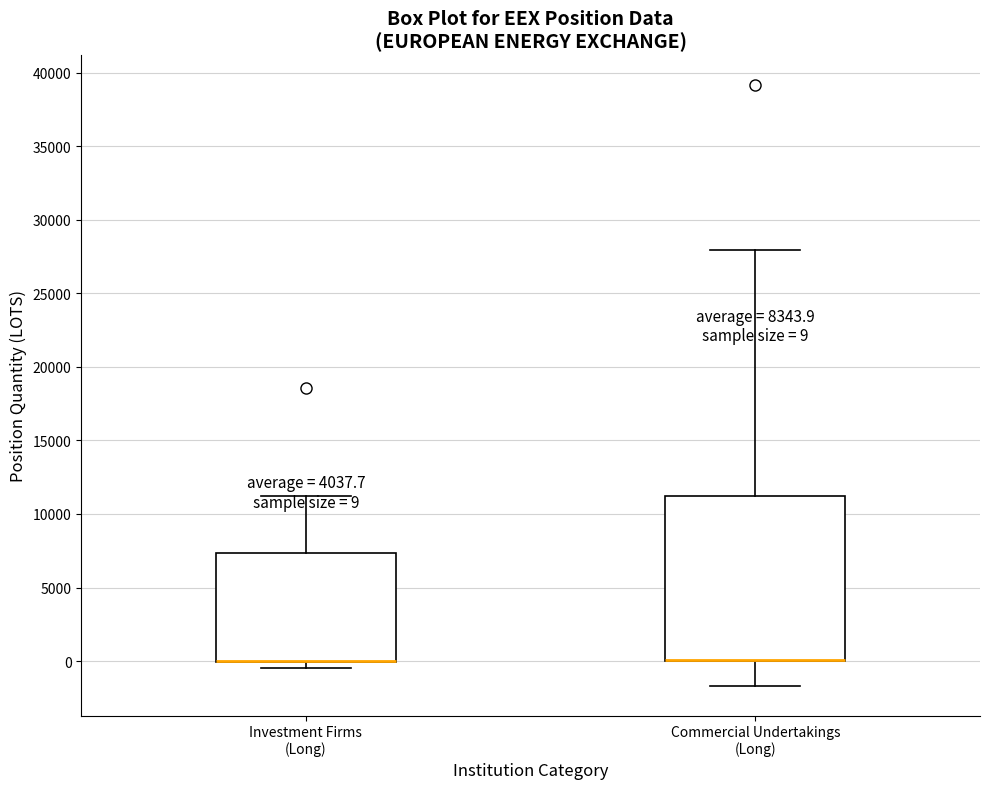

Which box is the tallest, from its lower edge to its upper edge?

Commercial Undertakings (Long)